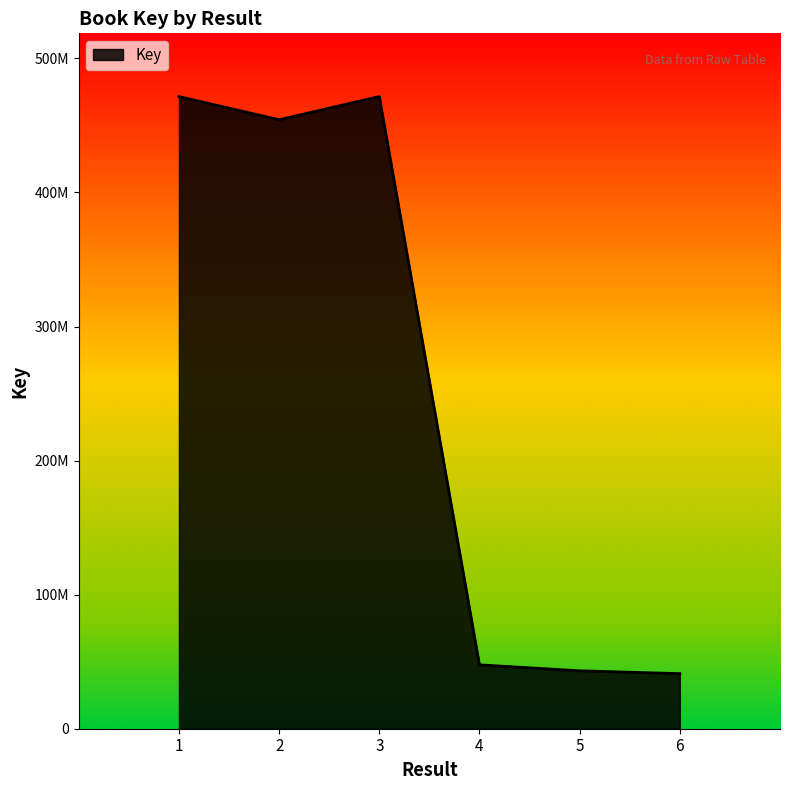

Does the chart have visible grid lines?

No